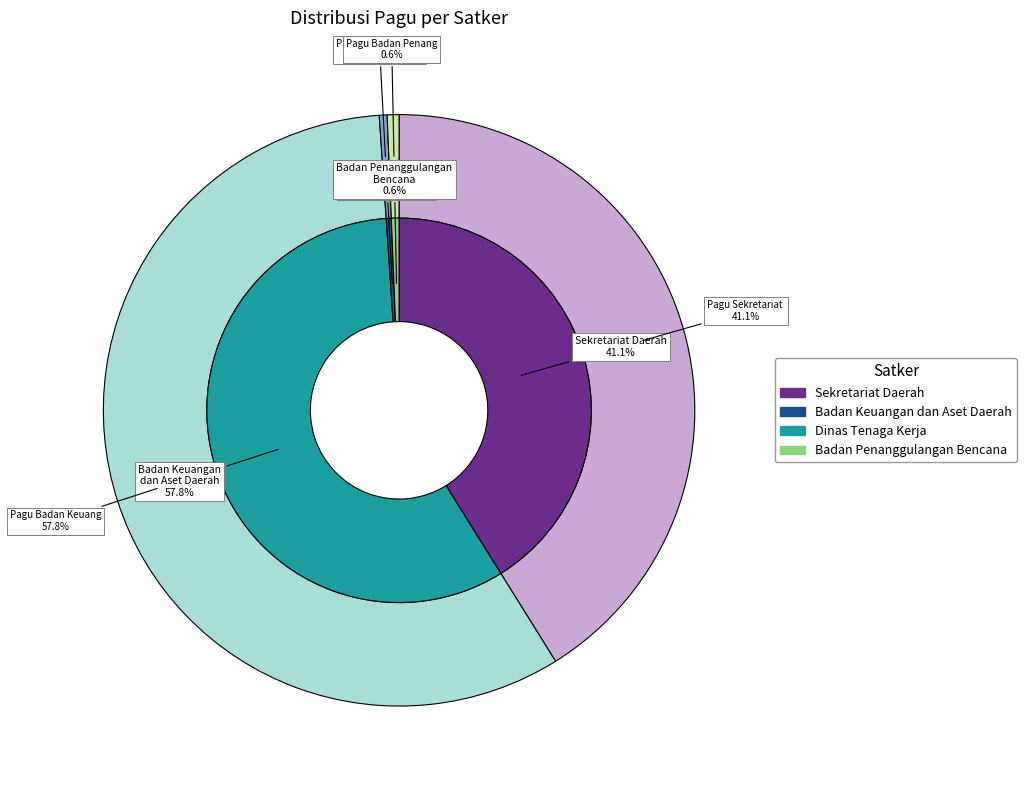

Does SEKRETARIAT DAERAH account for over 50% of the chart?

No